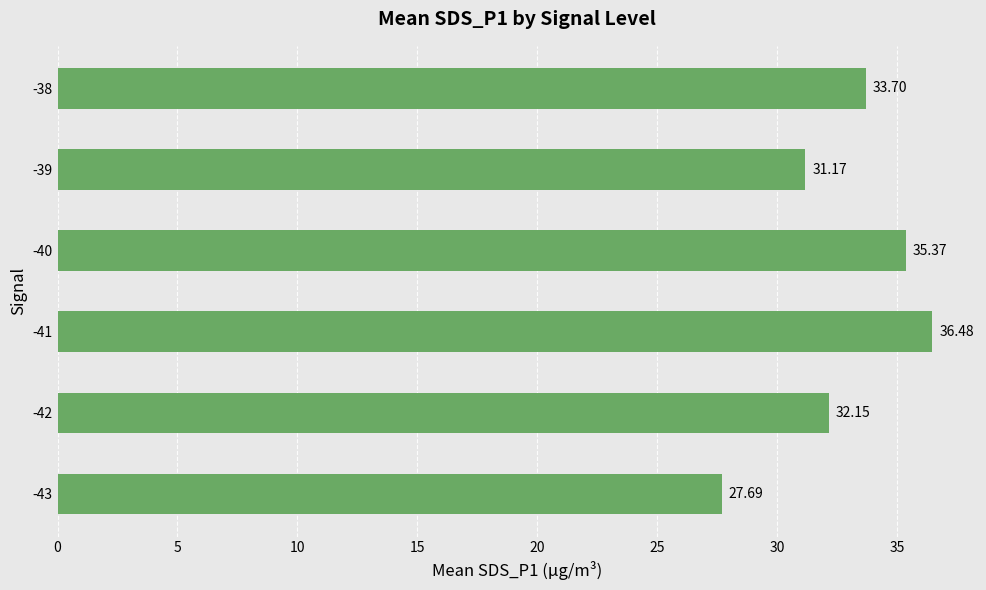

Between -39 and -41, which is larger?

-41